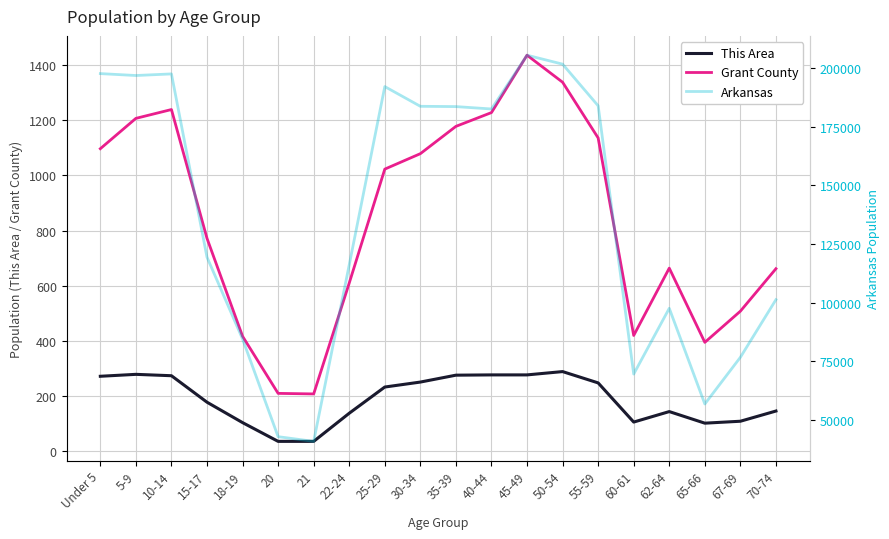

Reading left to right, what are all the values shown in this chart?

This Area: 272	279	274	178	104	36	36	138	233	251	276	277	277	289	248	106	144	102	109	146
Grant County: 1097	1207	1239	772	417	210	208	610	1023	1079	1178	1228	1436	1338	1136	420	664	395	508	662
Arkansas: 197689	196877	197559	119350	84455	42770	40770	116110	192153	183739	183614	182594	205544	201722	183960	69489	97542	56719	76648	101235